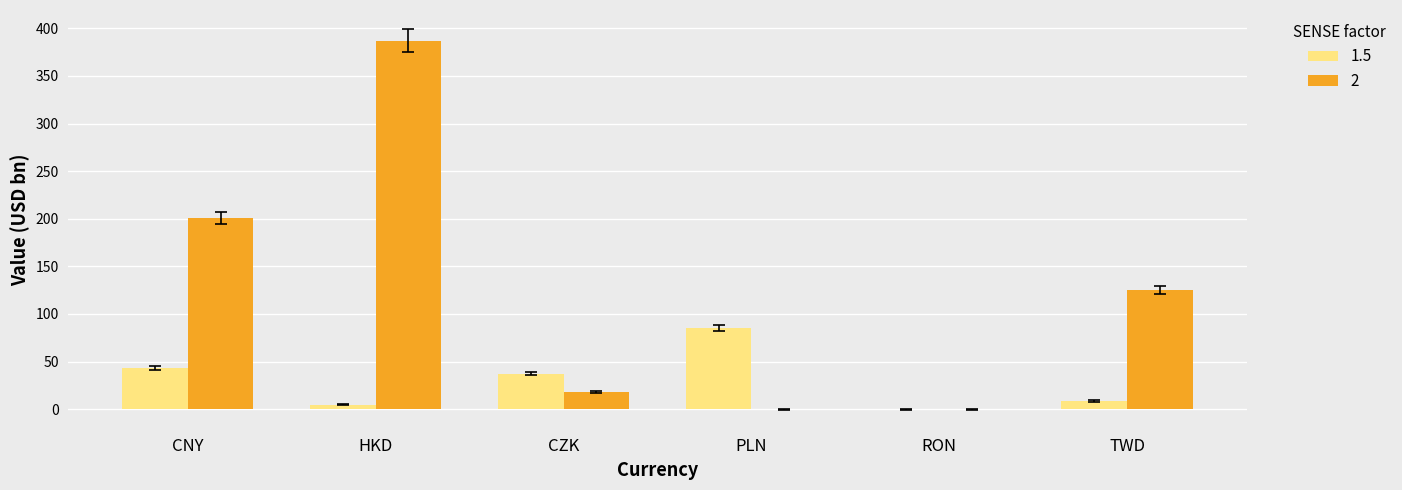

What are all the series names shown in the legend?

1.5, 2